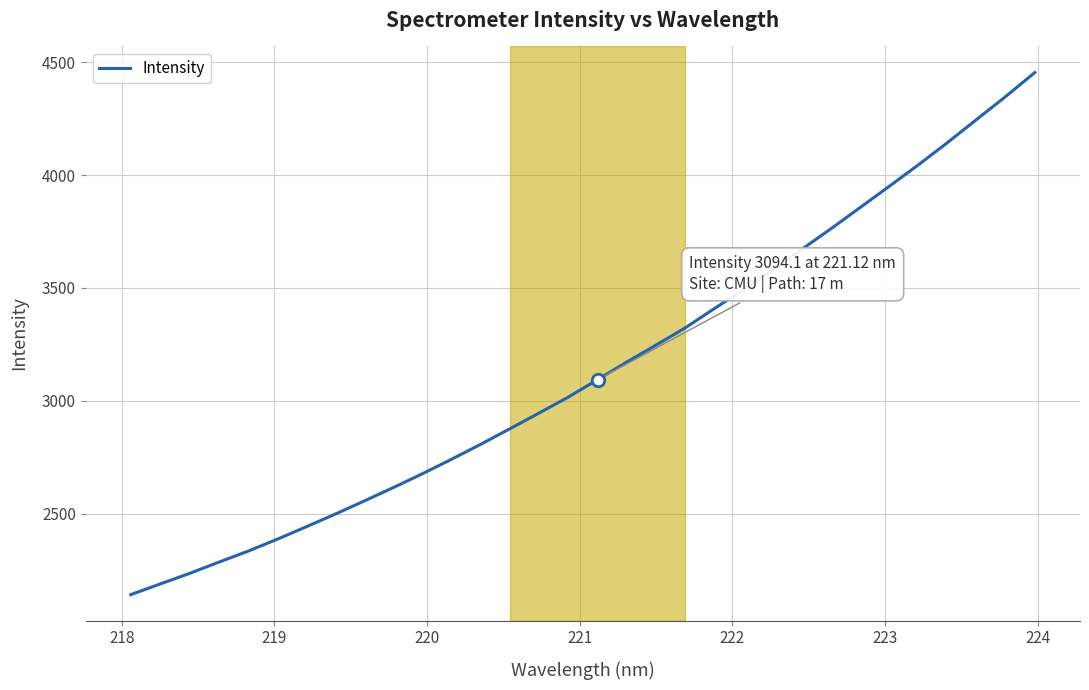

What is the maximum value shown in the chart?

4453.8